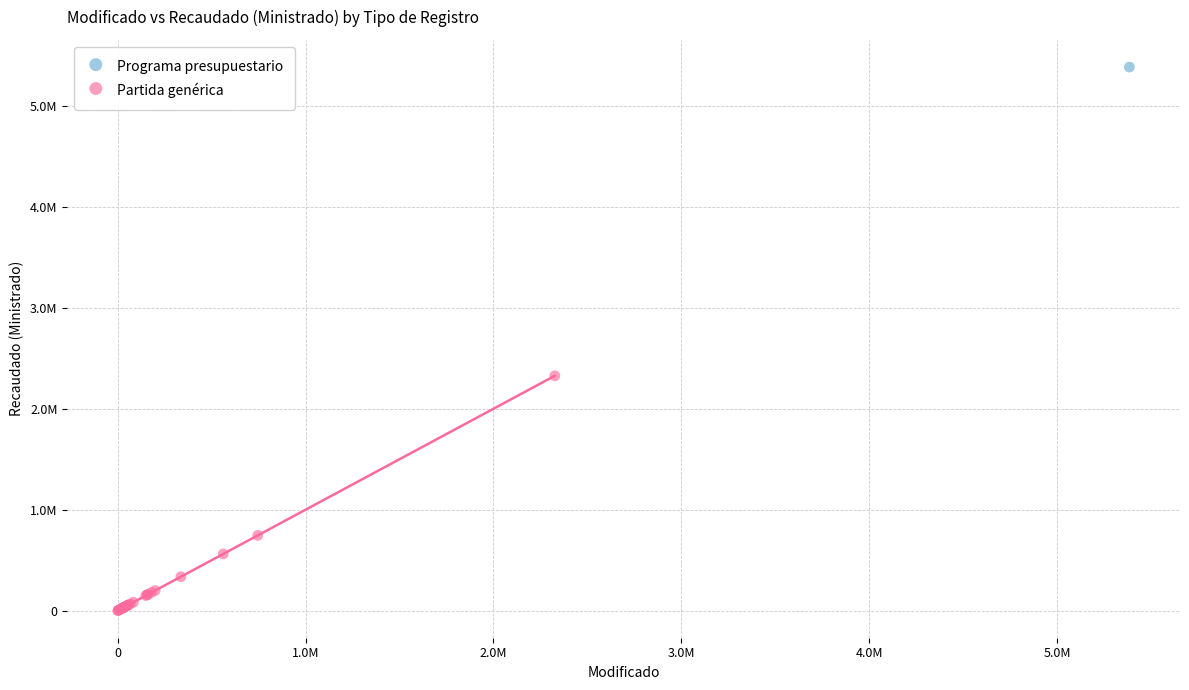

What are all the series names shown in the legend?

Programa presupuestario, Partida genérica